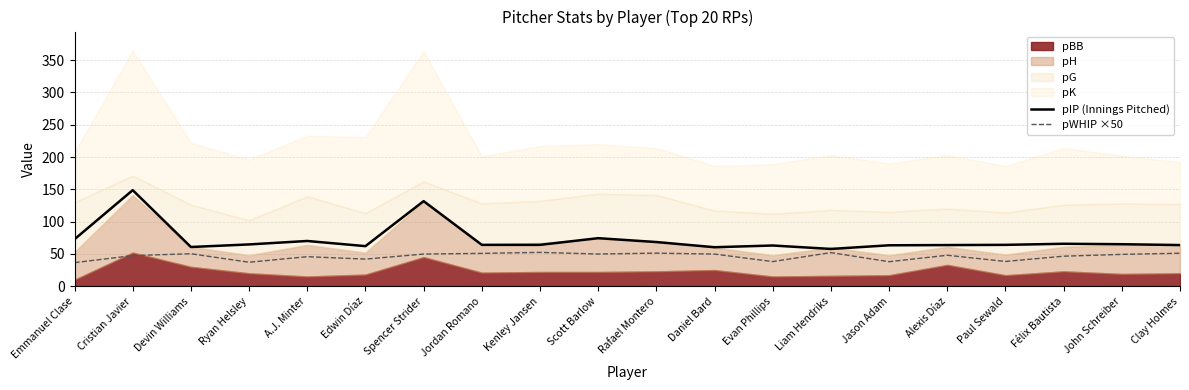

Is it true that pIP (Innings Pitched) equals 70.0 at A.J. Minter?

True